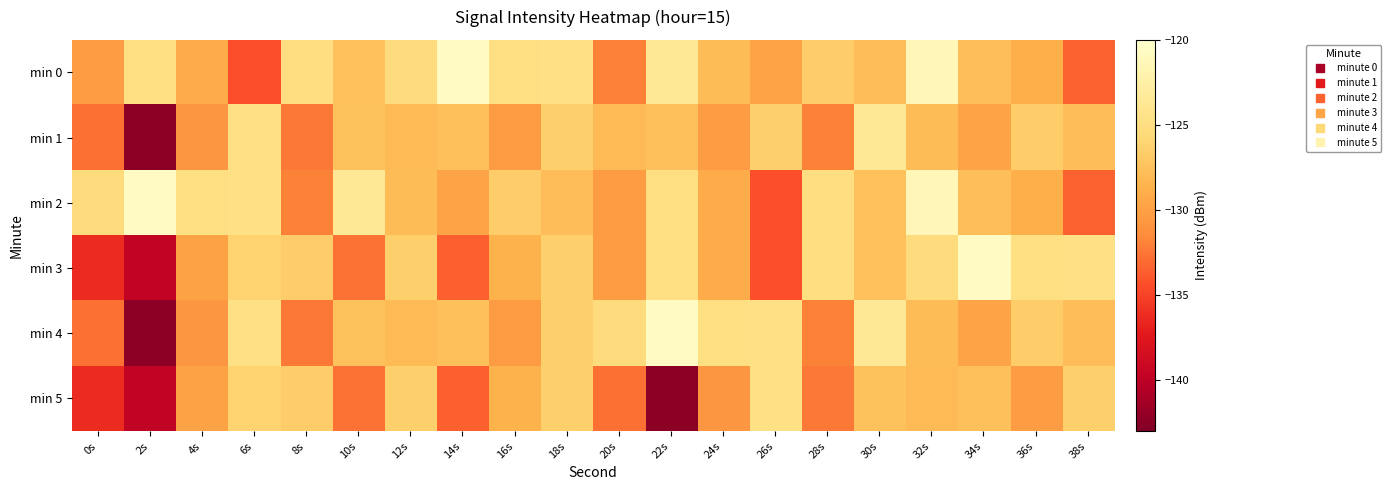

At 14s, list the series in order from smallest to largest.

min 3, min 5, min 2, min 1, min 4, min 0